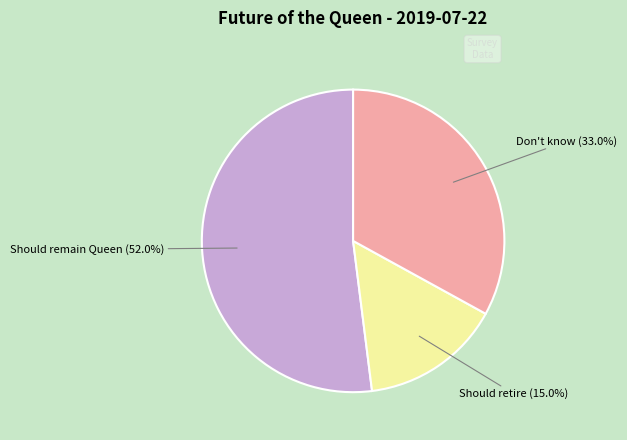

What is the largest slice in the pie chart?

Should remain Queen (52.0%)